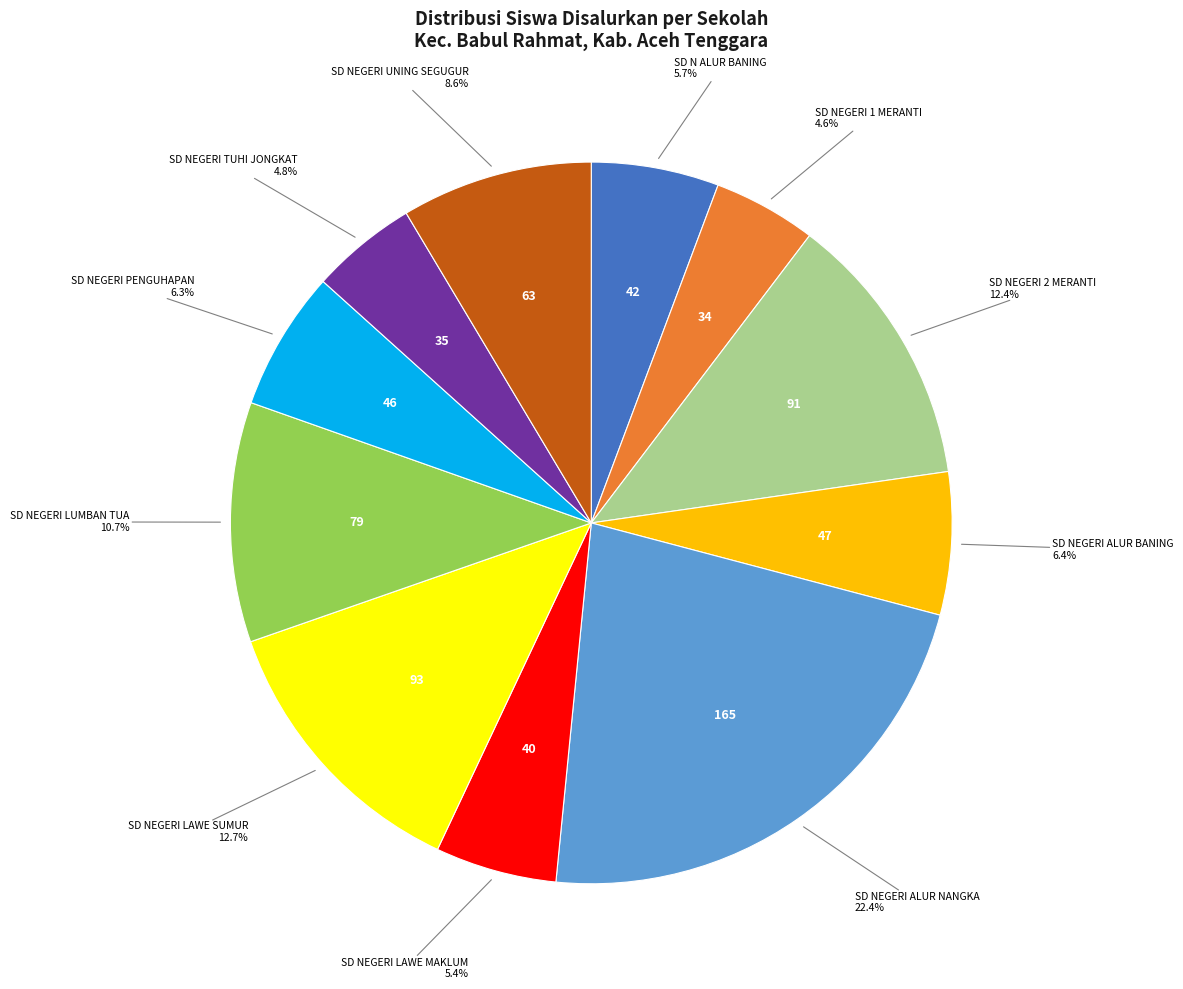

Is there any slice that represents more than half of the pie?

No